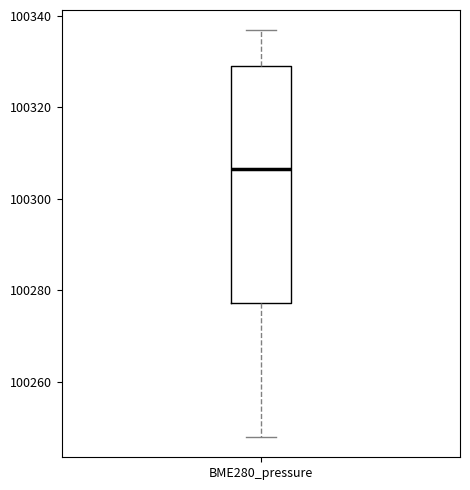

Transcribe this box plot: give where the median line is, the range the box spans, and where the two whiskers end, as read against the y-axis. The values are not printed on the chart, so give them approximately, as read against the axis.

median 100306, box 100278 to 100330, whiskers 100248 to 100336